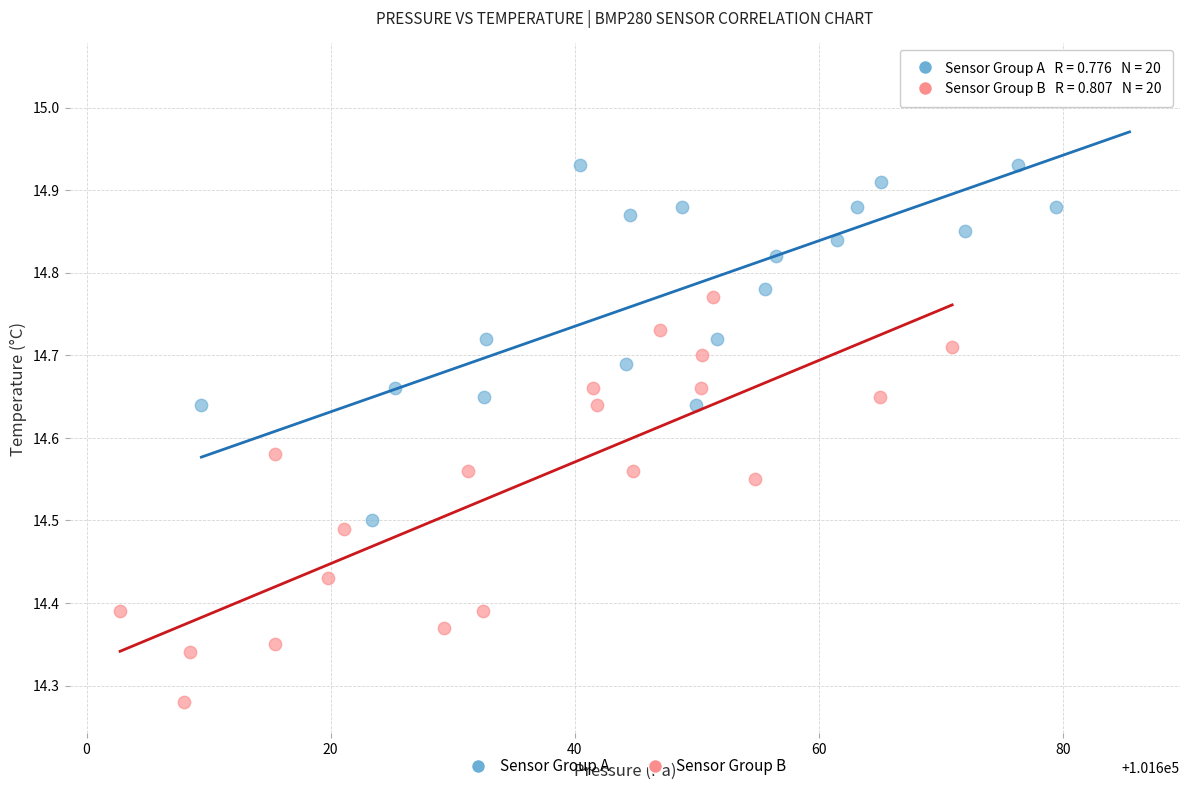

Which series has the largest Y range (max minus min)?

Sensor Group A